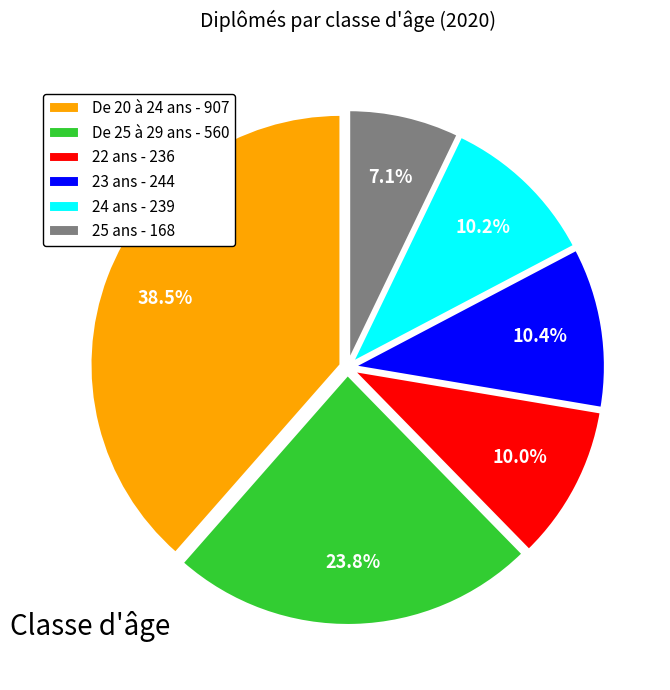

How many segments does this pie chart have?

6